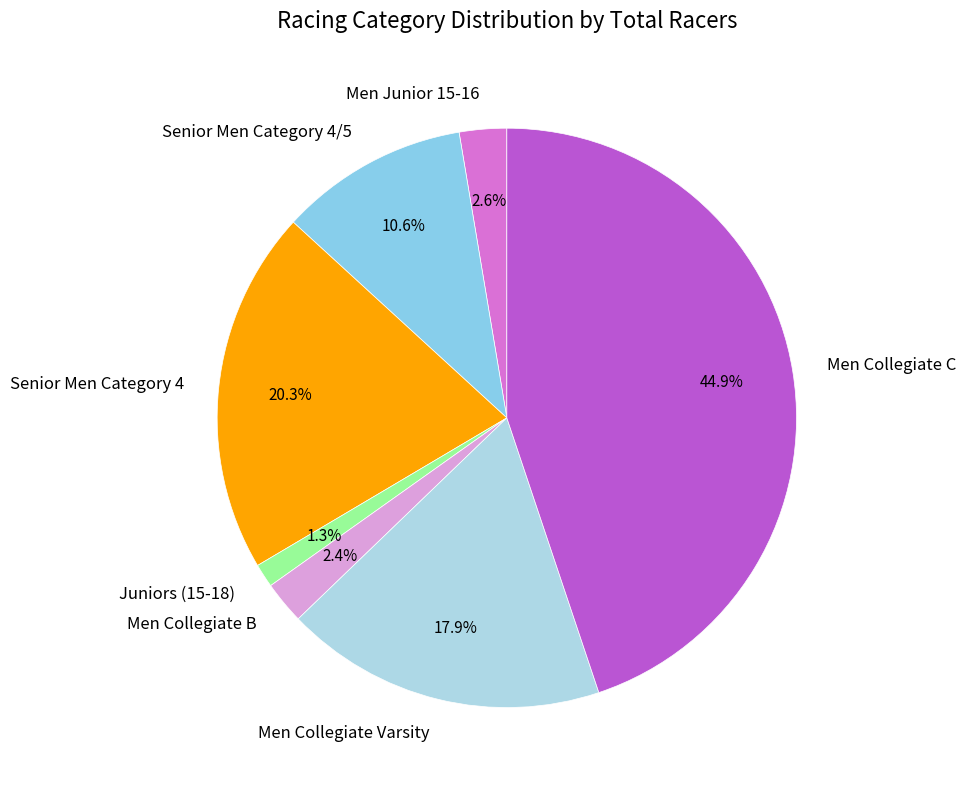

Does Men Collegiate C represent more than half of the total?

No